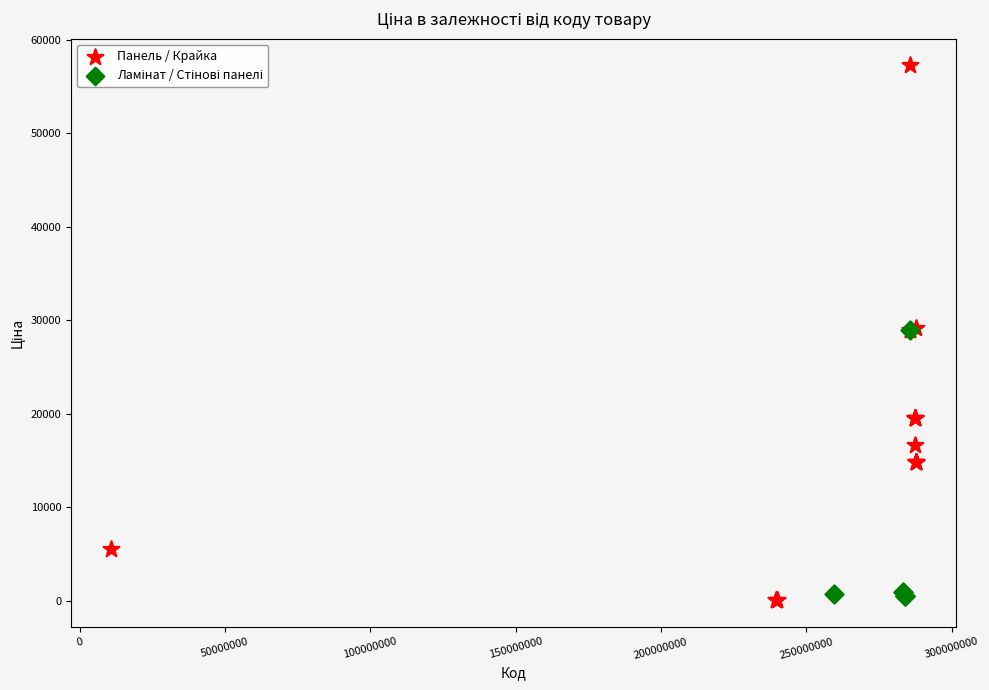

Which series contains the highest Y value?

Панель / Крайка